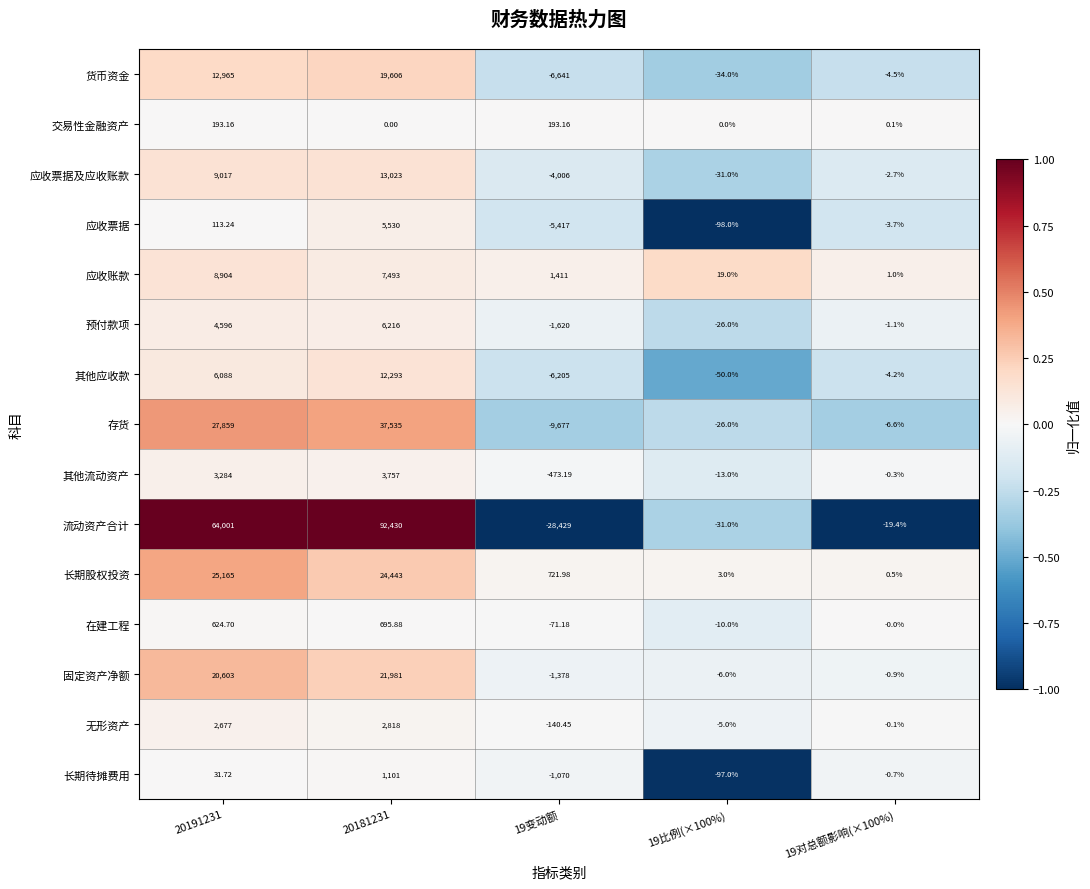

At which category is the sum across all series the highest?

20181231